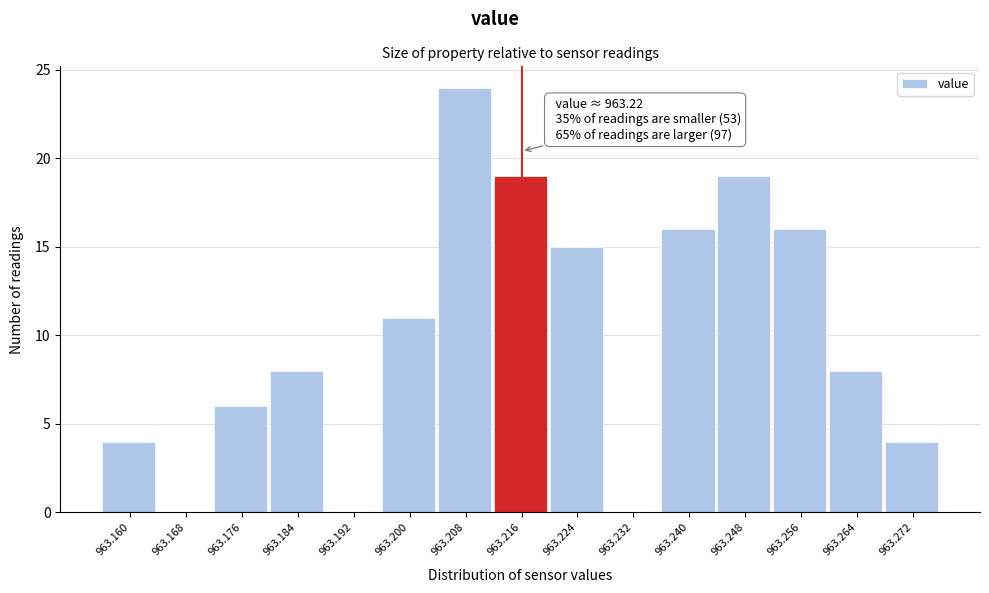

Reading left to right, what are all the values shown in this chart?

963.160=4	963.168=0	963.176=6	963.184=8	963.192=0	963.200=11	963.208=24	963.216=19	963.224=15	963.232=0	963.240=16	963.248=19	963.256=16	963.264=8	963.272=4